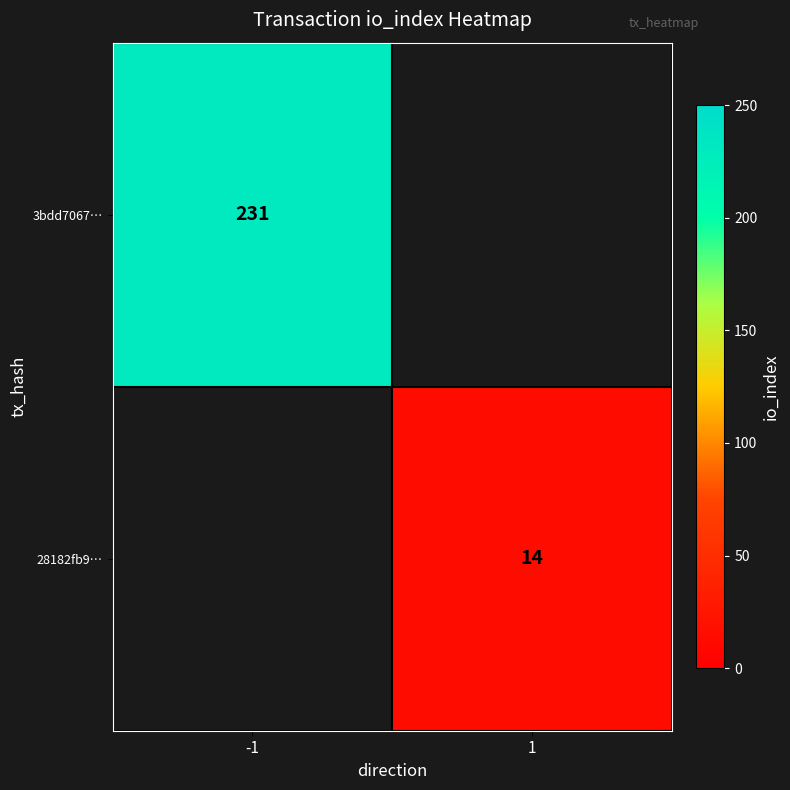

Is the value of 3bdd7067… at -1 greater than the value of 28182fb9… at 1?

Yes